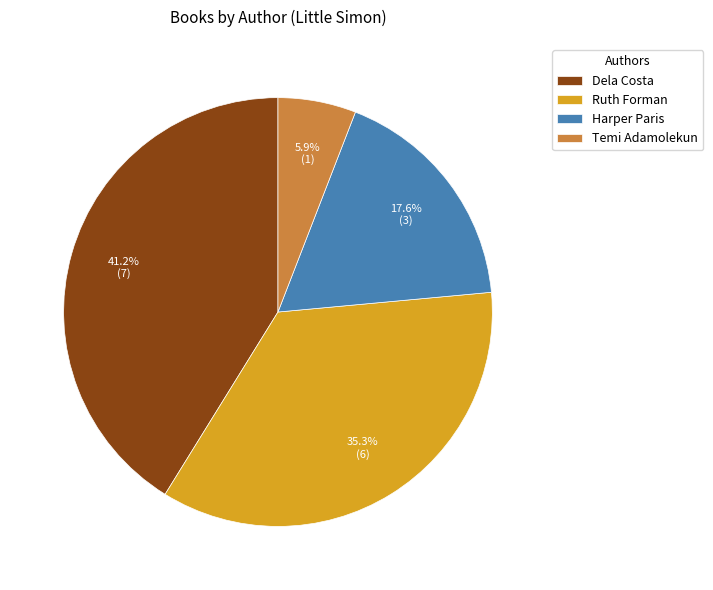

Rank the categories by value from highest to lowest.

Dela Costa, Ruth Forman, Harper Paris, Temi Adamolekun